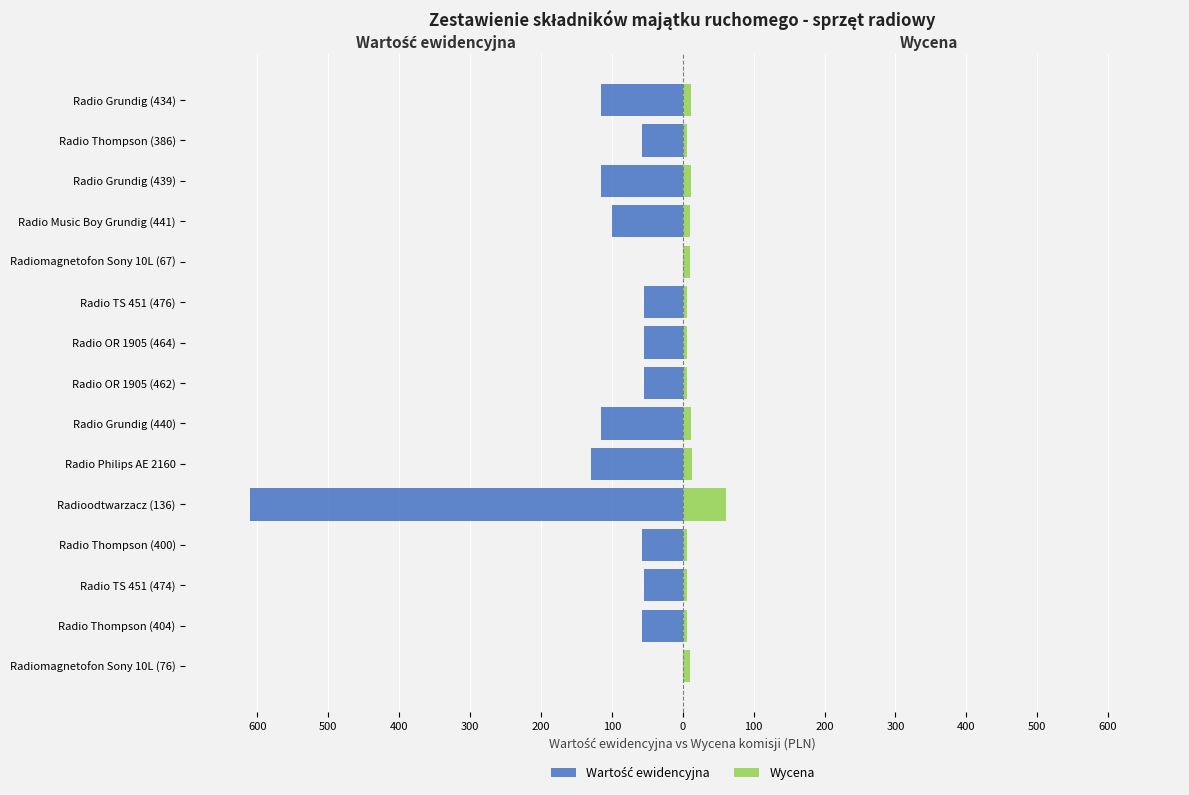

Is the value of Wycena at Radio Grundig (434) greater than the value of Wartość ewidencyjna at Radioodtwarzacz (136)?

Yes